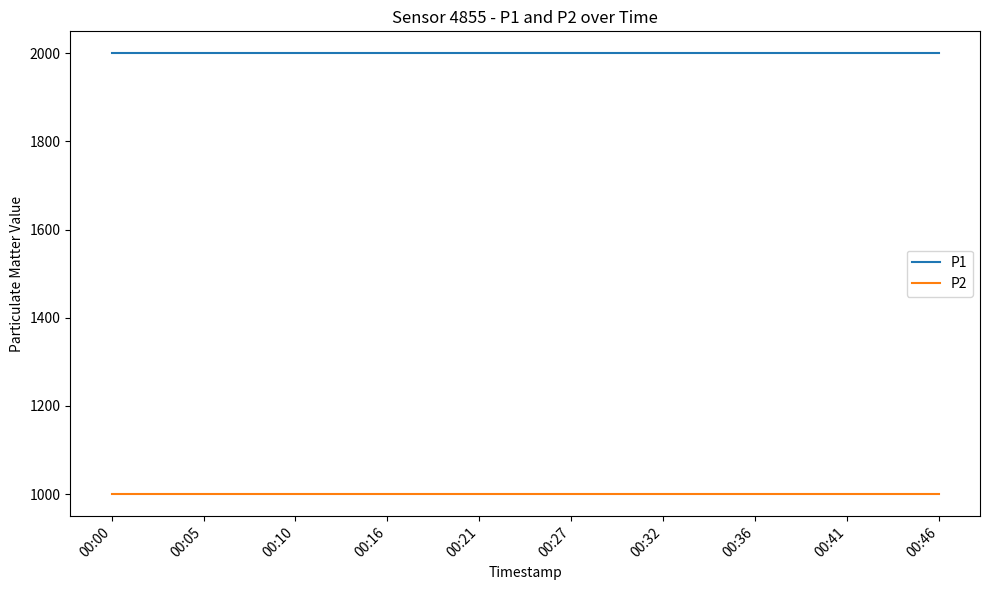

True or false: P1 and P2 intersect in this chart.

False